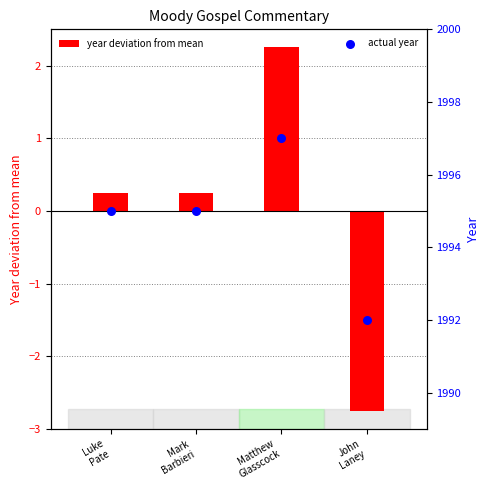

Which series contains the lowest Y value?

year deviation from mean